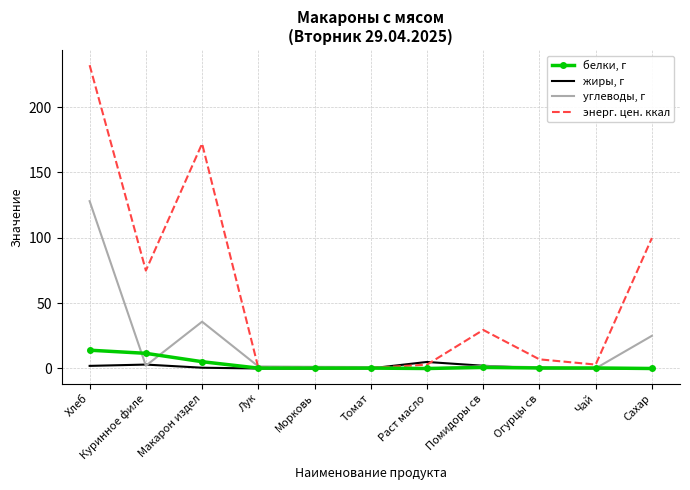

Which series ends up on top after the final intersection of углеводы, г and жиры, г?

углеводы, г